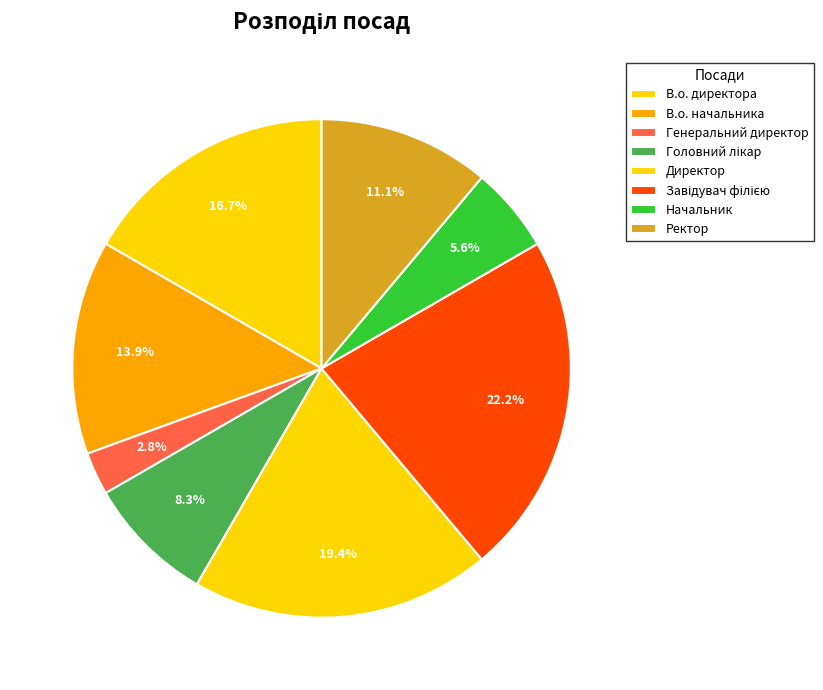

Approximately how many times larger is the value at Генеральний директор compared to Ректор?

0.2